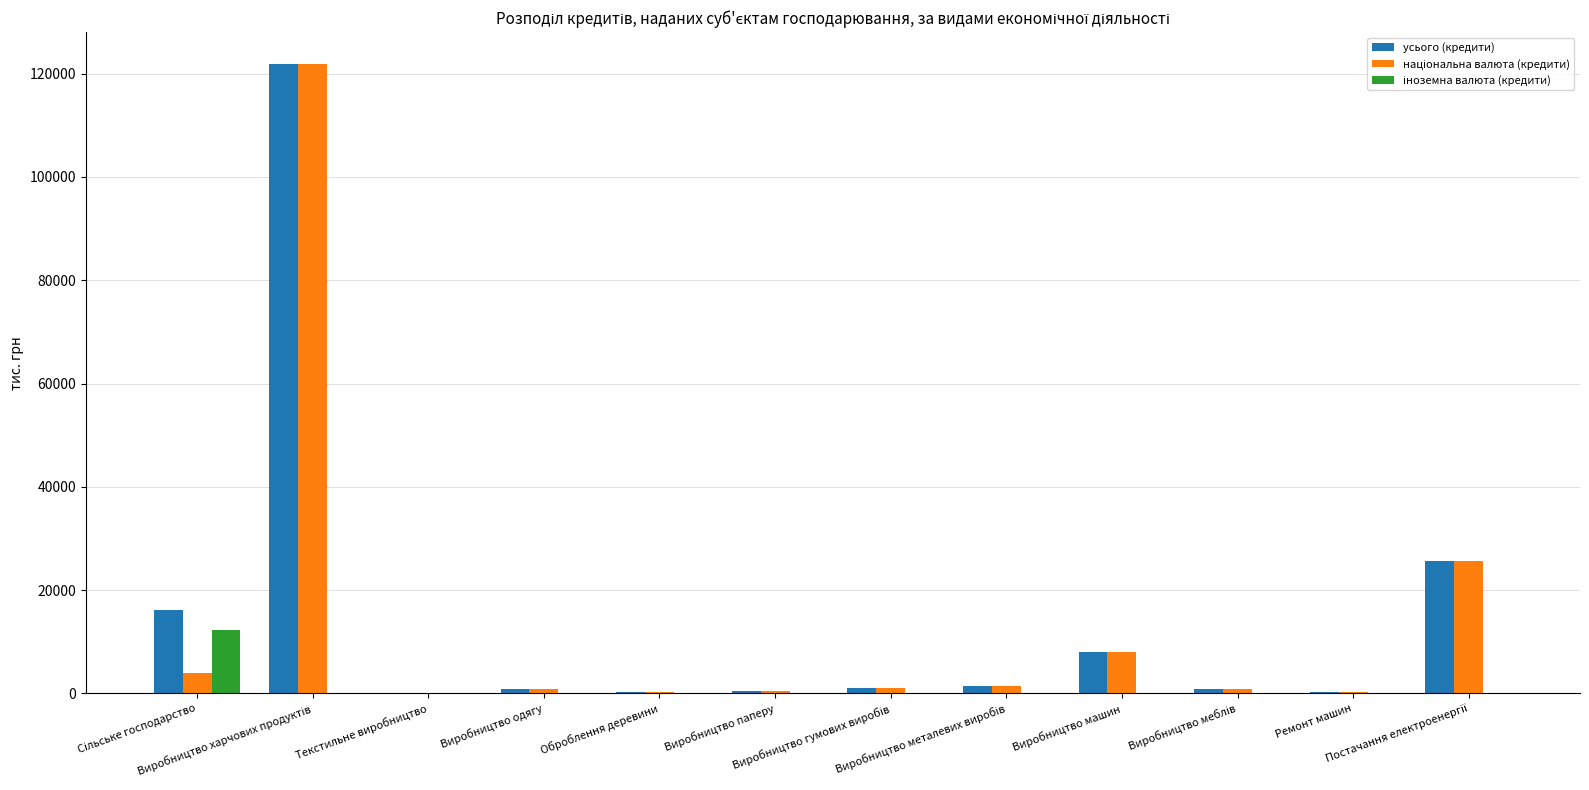

What is the maximum value shown in the chart?

121927.7